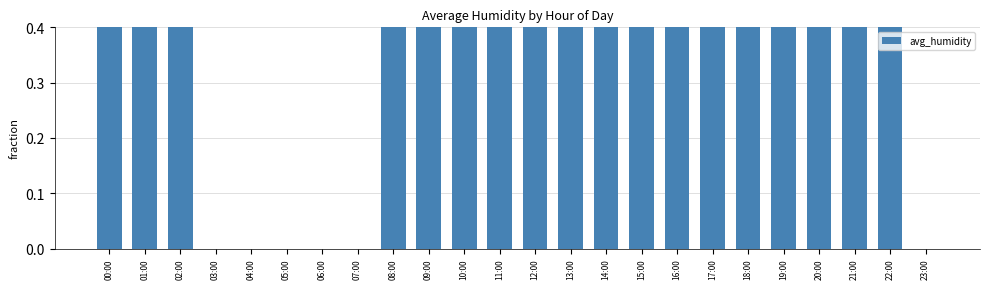

Is it true that the value at 13:00 is 0.7?

True